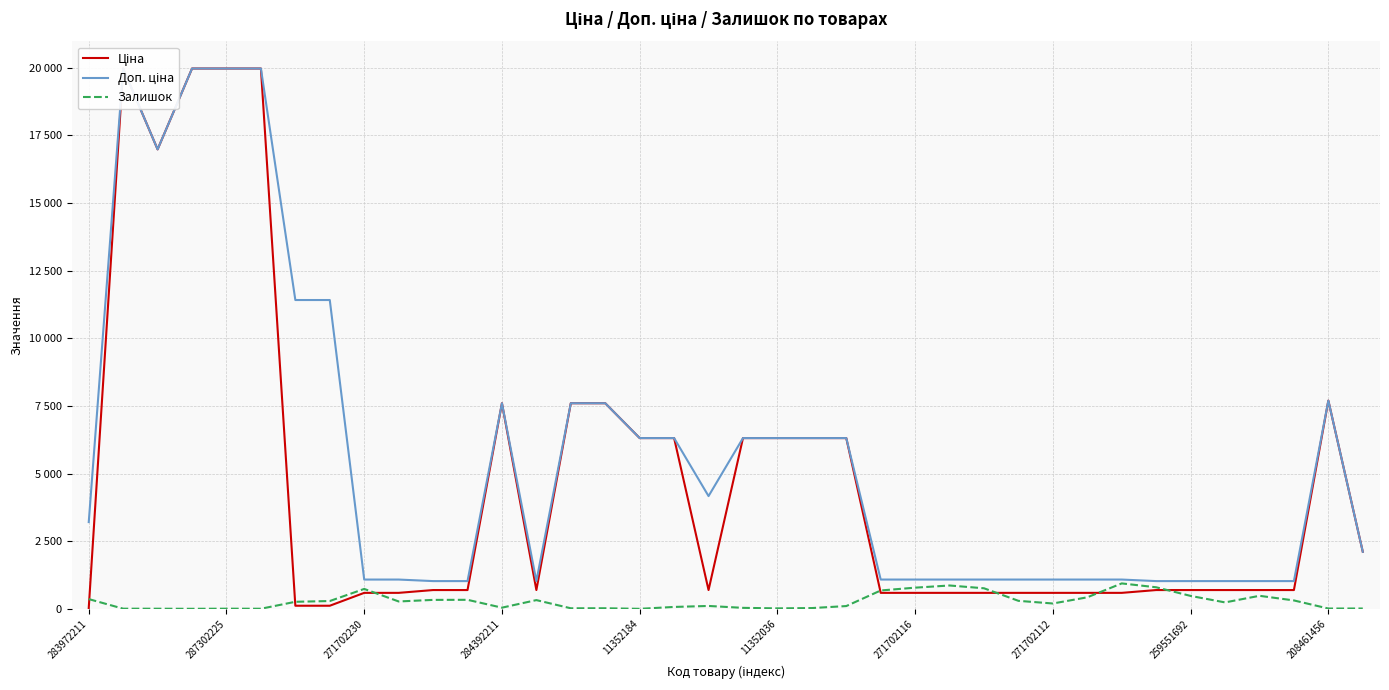

The Ціна series shows 693.7 at 35. True or false?

True